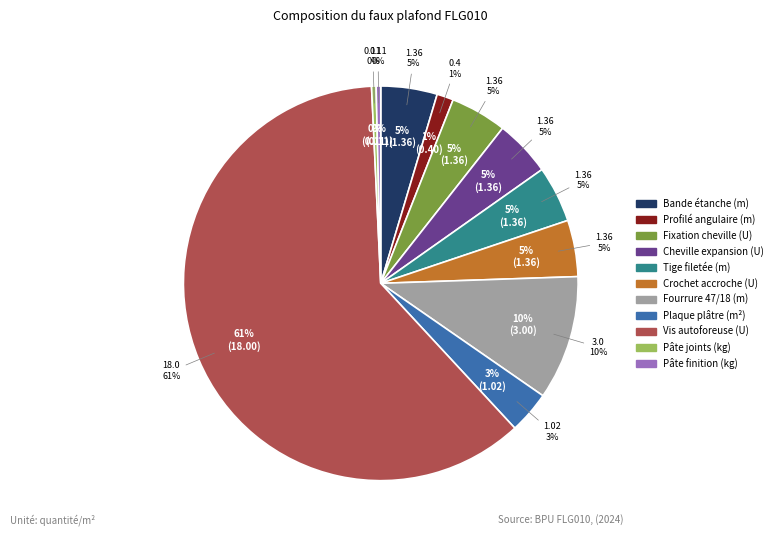

Count the number of slices in the pie.

11